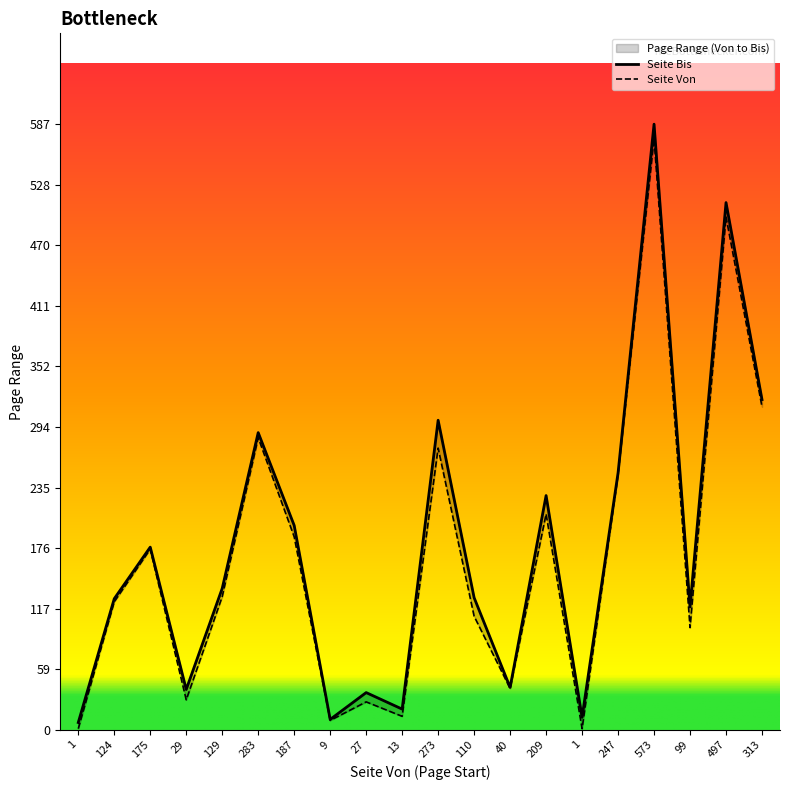

What is the greatest value displayed?

587